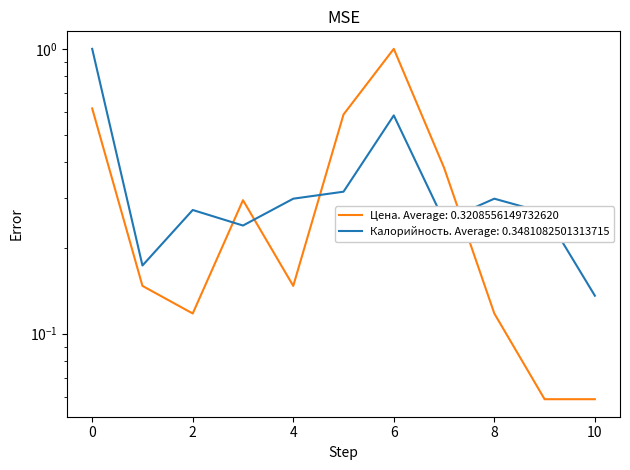

After their last crossing, which series has the higher values: Калорийность or Цена?

Калорийность